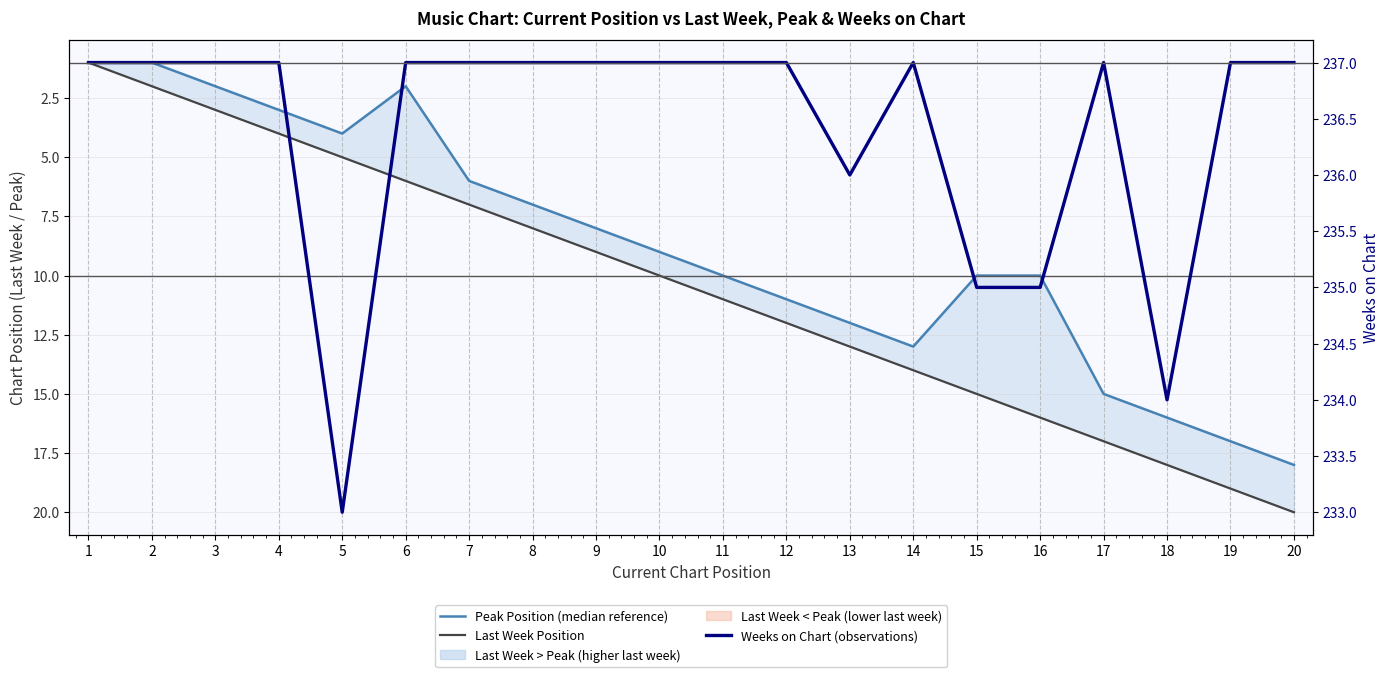

Which series changed the most between 5 and 6?

Weeks on Chart (observations)